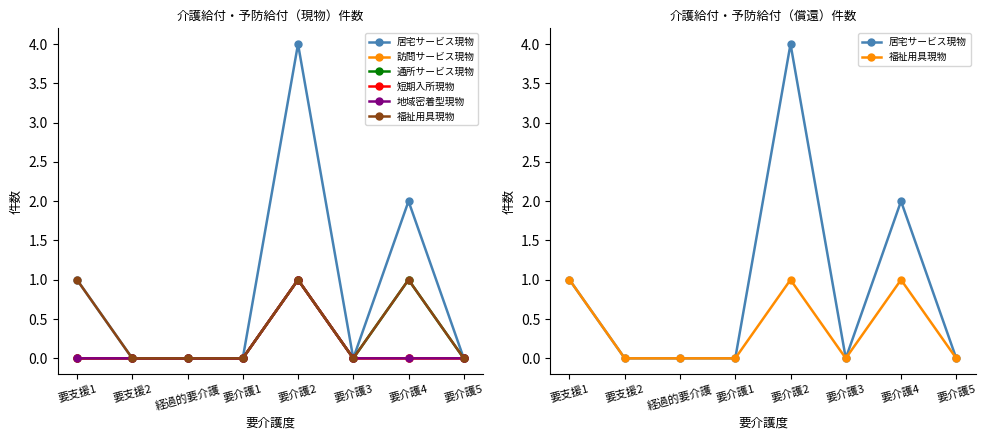

At which category does 福祉用具現物 reach its first local peak?

要介護2